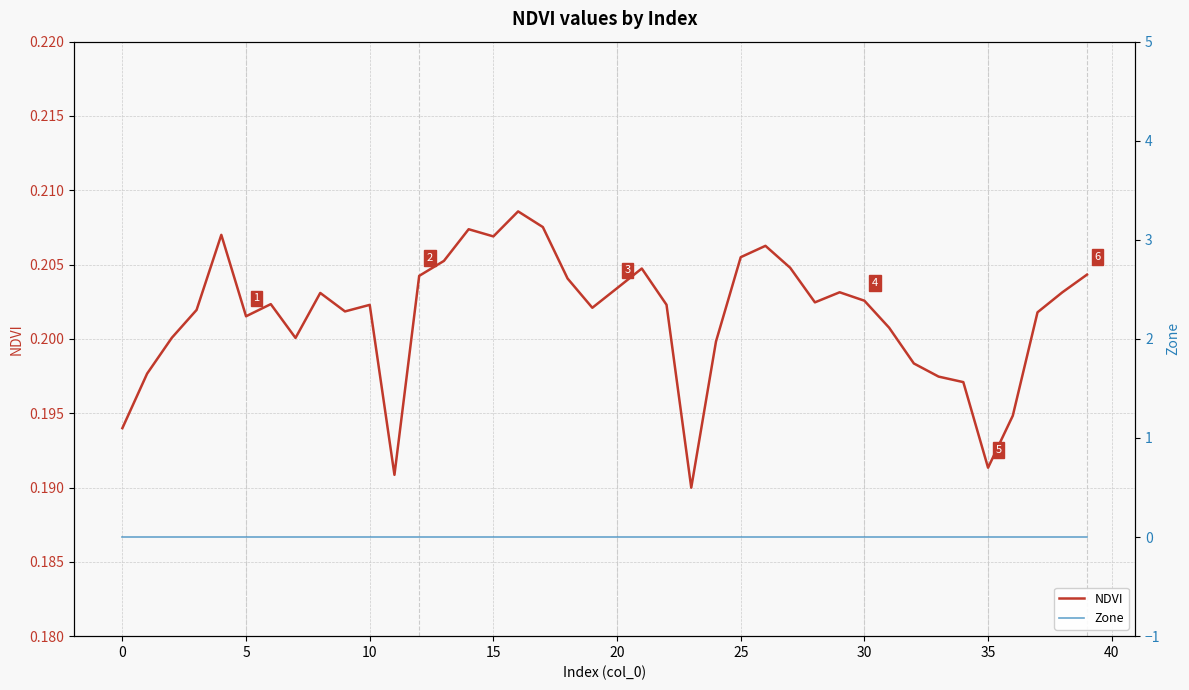

Rank the series at 10 from highest to lowest value.

NDVI, Zone